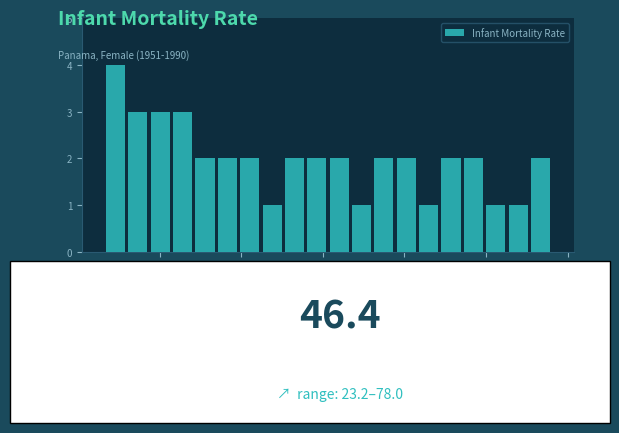

Read against the x-axis, roughly where is the centre of the tallest bar?

25